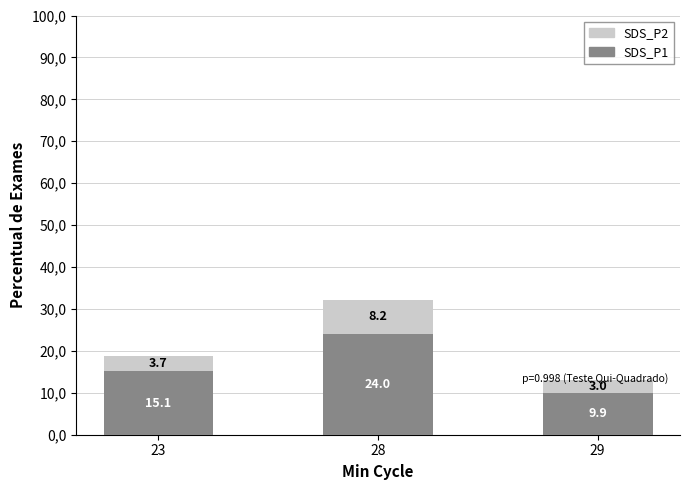

What is the approximate value of SDS_P1 at 29?

9.9